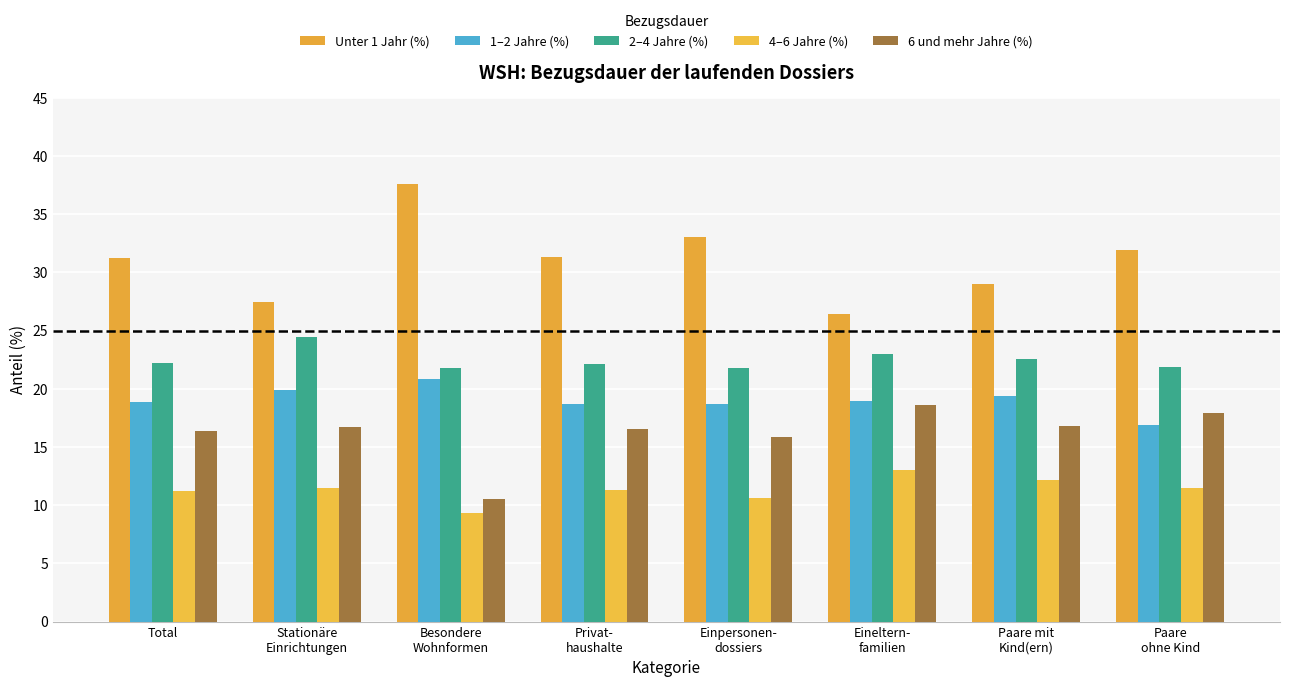

What value does the 6 und mehr Jahre (%) series have at Stationäre
Einrichtungen?

16.7